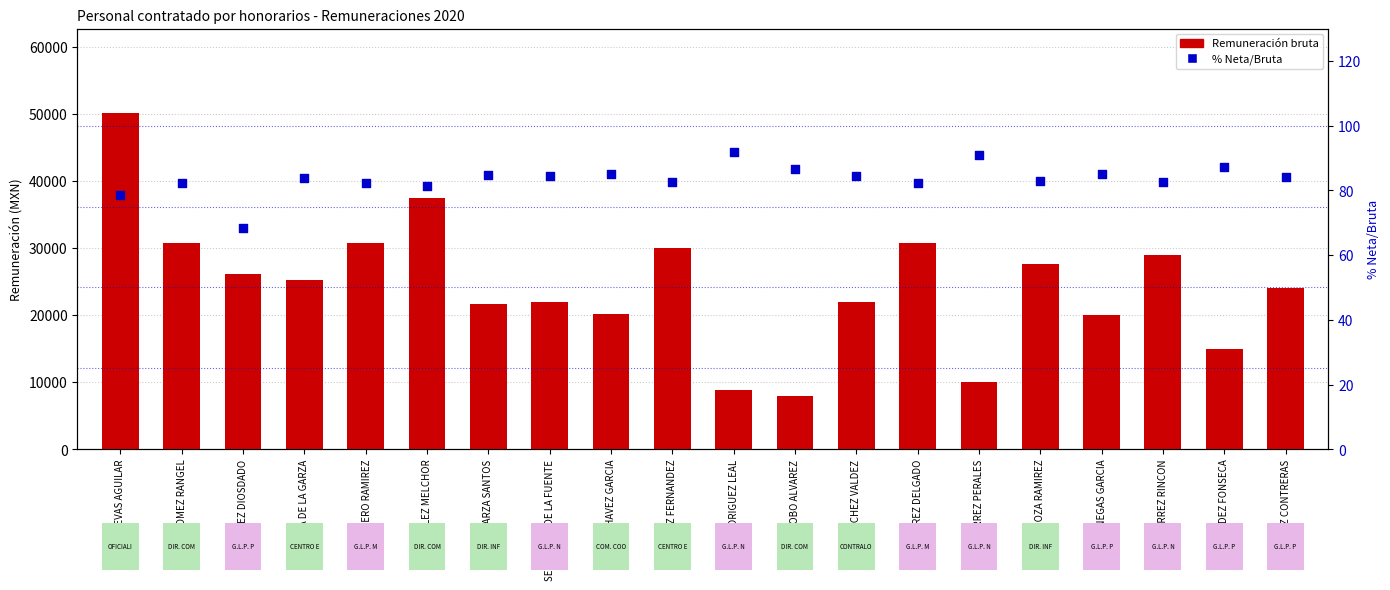

Which series has the largest total across all categories?

Remuneración bruta